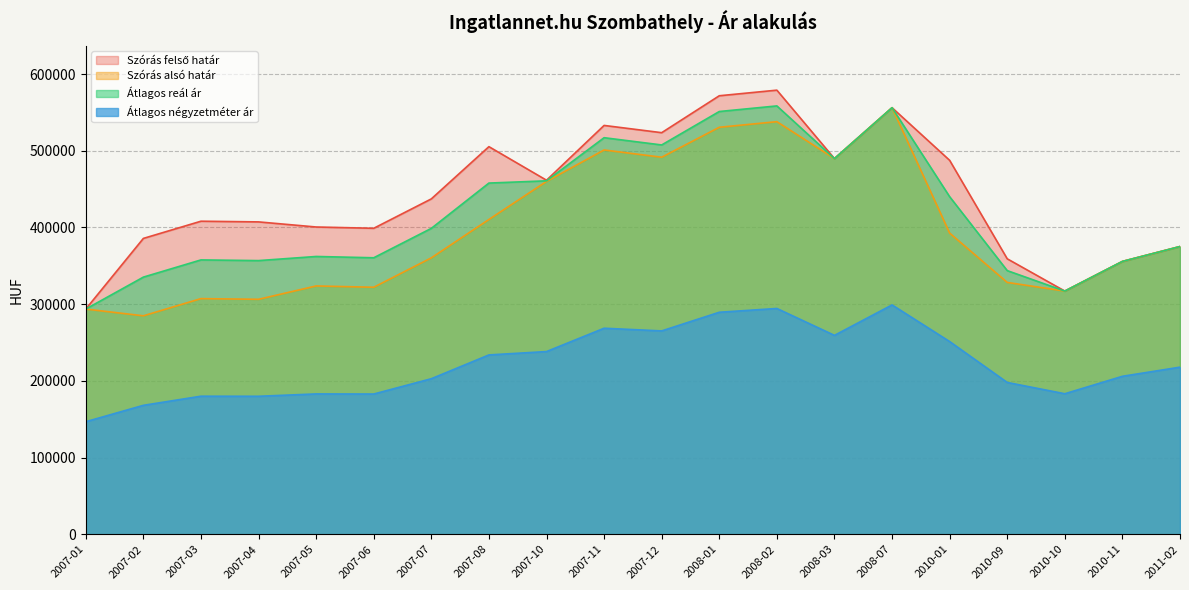

What is the average value of the Szórás felső határ series?

442280